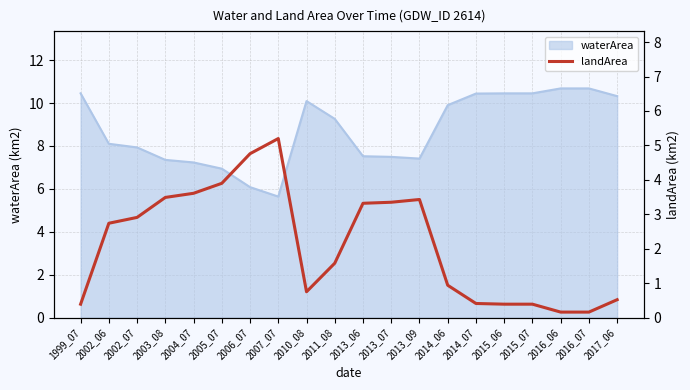

The value at 2003_08 is 1.0. True or false?

False